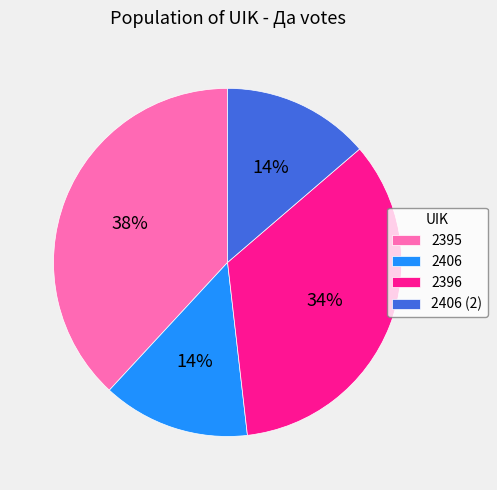

How many segments does this pie chart have?

4